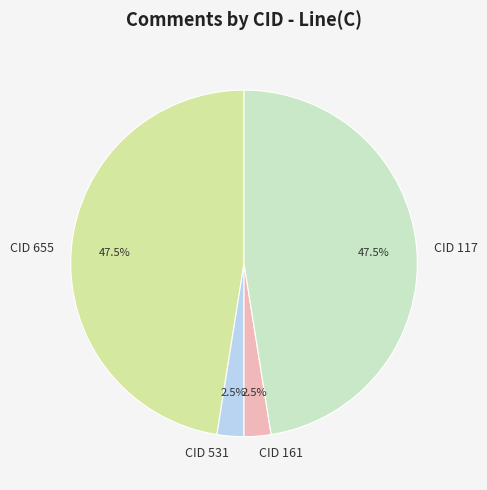

Approximately how many times larger is the value at CID 117 compared to CID 161?

19.0